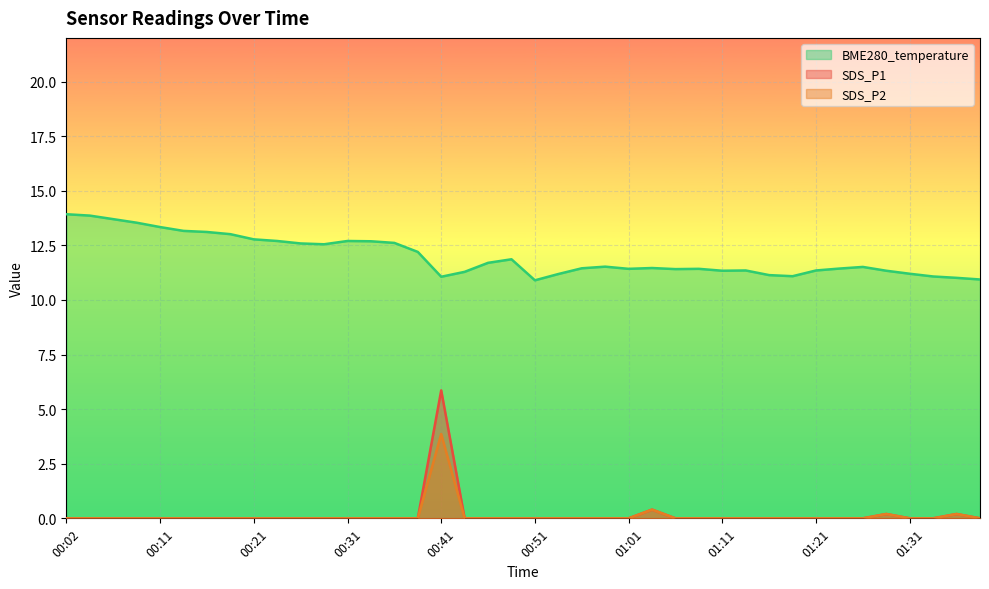

How many interior local peaks does the BME280_temperature series have?

7